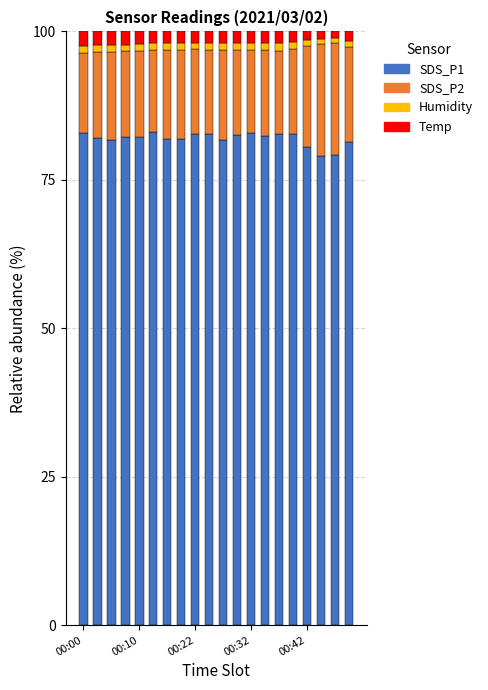

What is the average value of the SDS_P1 series?

81.9